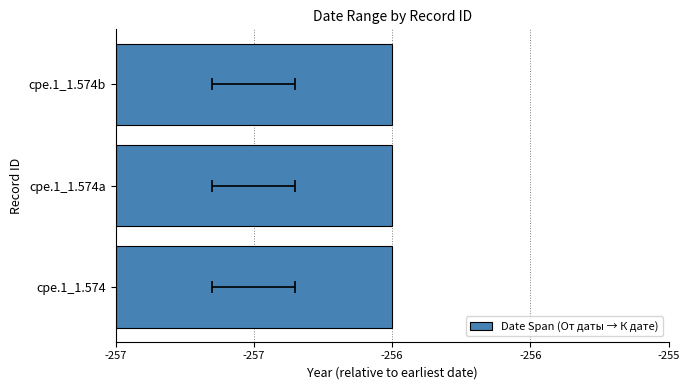

Where is От даты nearest to the value -257?

cpe.1_1.574